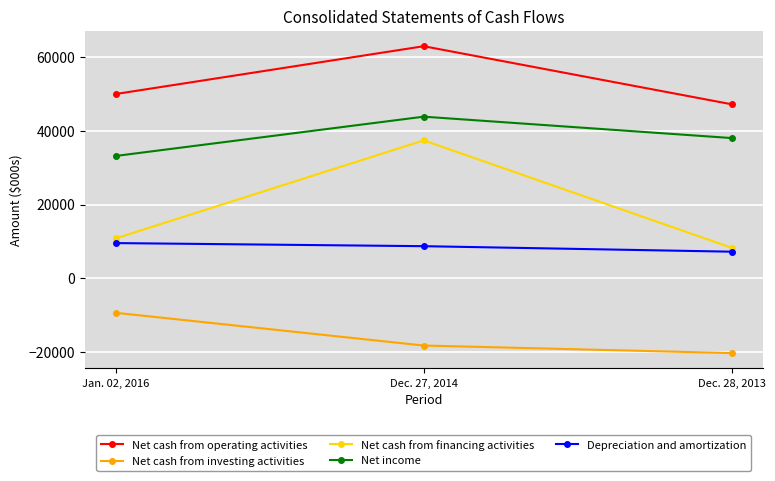

What is the label of the 3rd point from the left?

Dec. 28, 2013